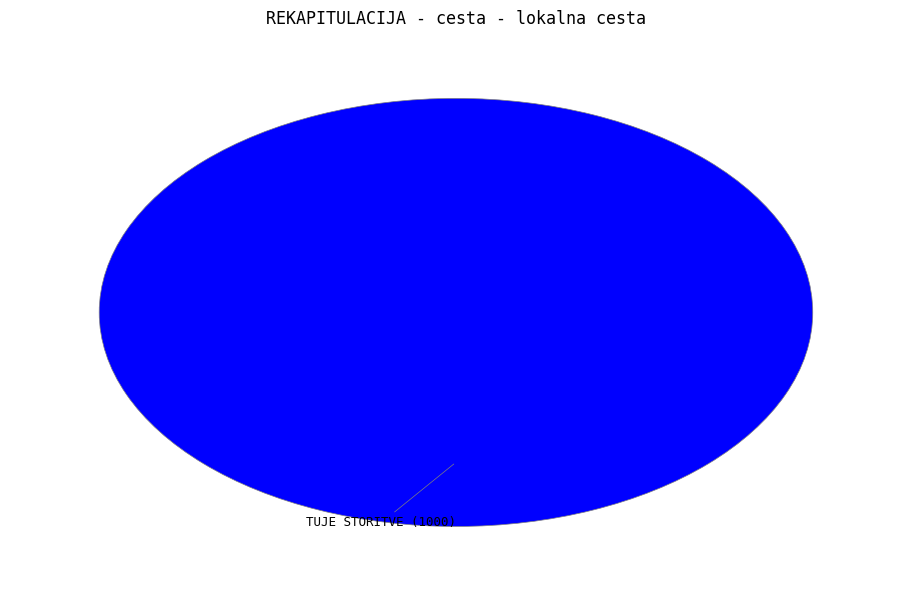

Does any single category account for the majority?

Yes